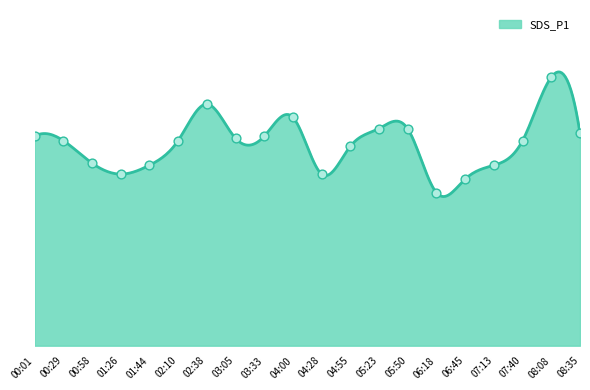

Approximately how many times larger is the value at 04:55 compared to 05:23?

0.9